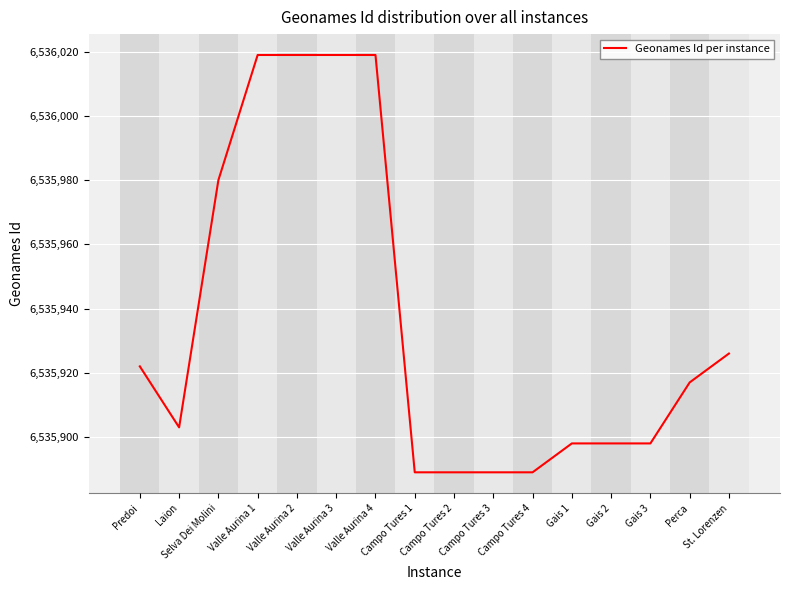

What is the difference between the maximum and minimum values?

130